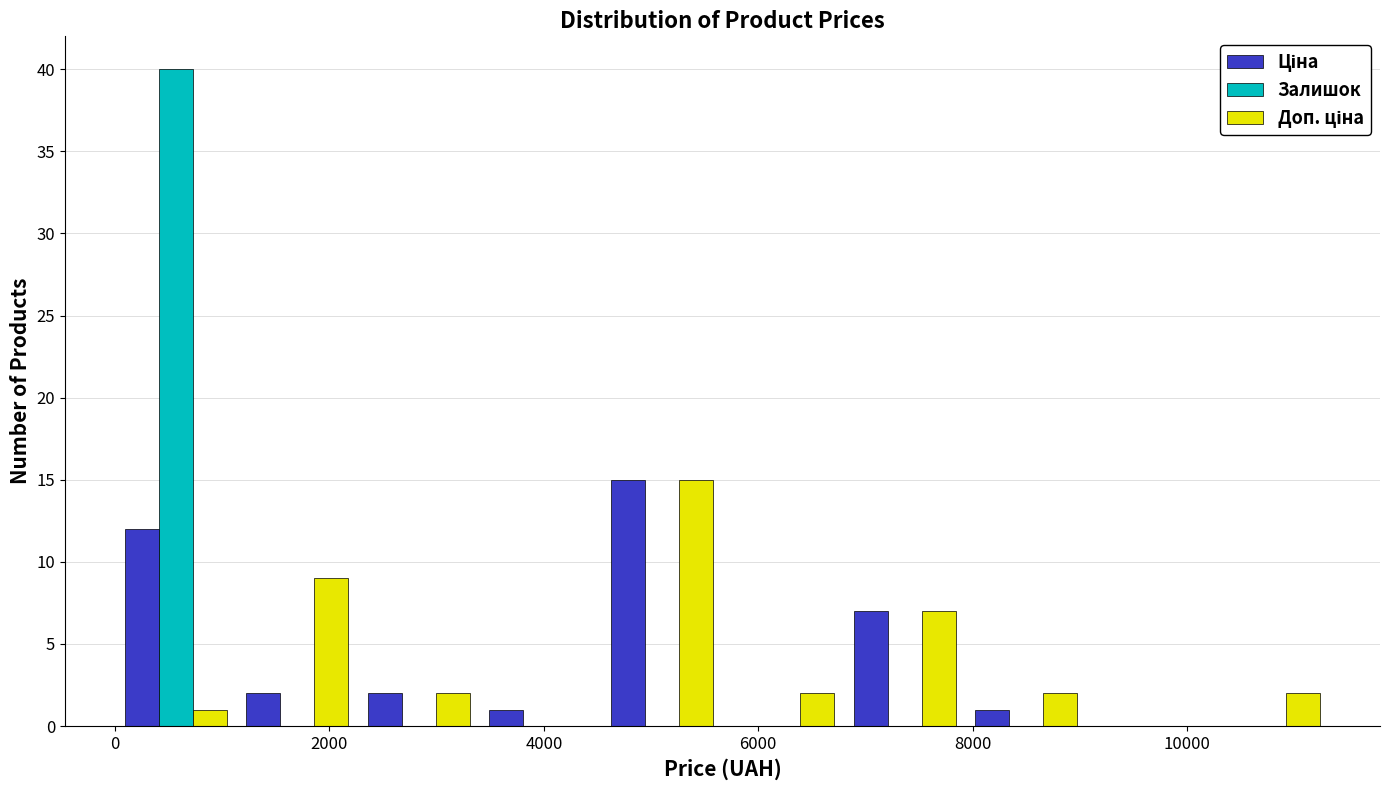

What is the height of the Ціна bar covering 0 to 1200 on the x-axis? Neither the bar edges nor the heights are printed on the chart, so give them approximately, as read against the axes.

12